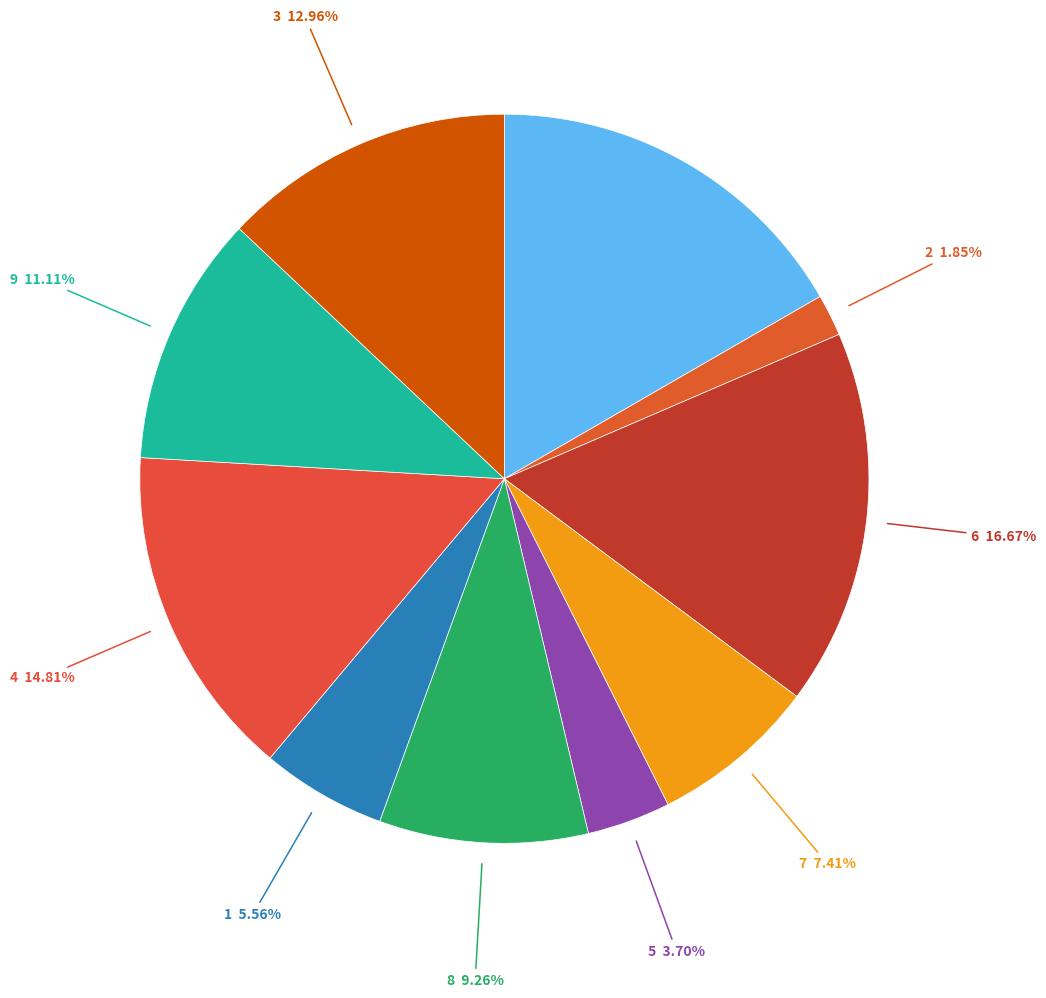

How many segments does this pie chart have?

10